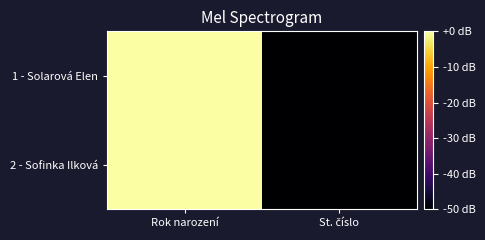

Which series changed the most between Rok narození and St. číslo?

1 - Solarová Elen